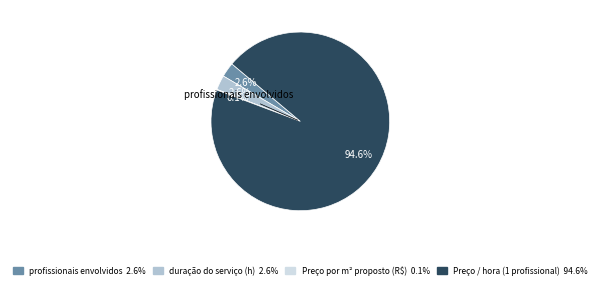

Which category has the biggest portion of the pie?

Preço / hora (1 profissional)